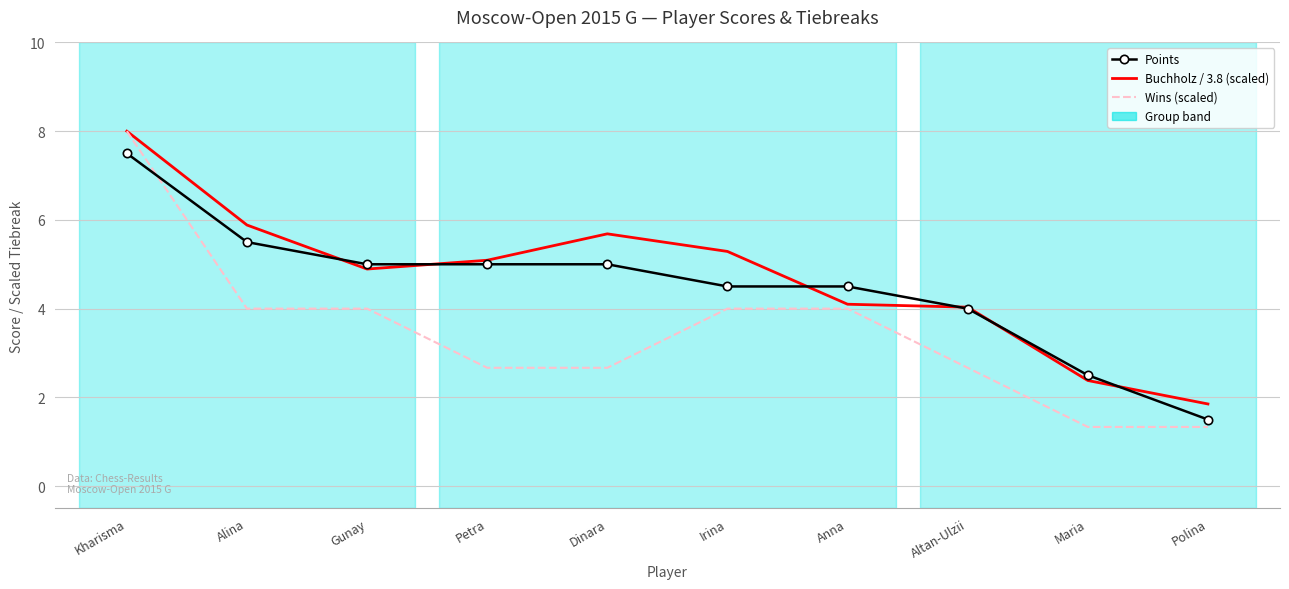

Reading left to right, what are all the values shown in this chart?

Points: 7.5	5.5	5.0	5.0	5.0	4.5	4.5	4.0	2.5	1.5
Buchholz / 3.8 (scaled): 8.0	5.9	4.9	5.1	5.7	5.3	4.1	4.0	2.4	1.9
Wins (scaled): 8.0	4.0	4.0	2.7	2.7	4.0	4.0	2.7	1.3	1.3